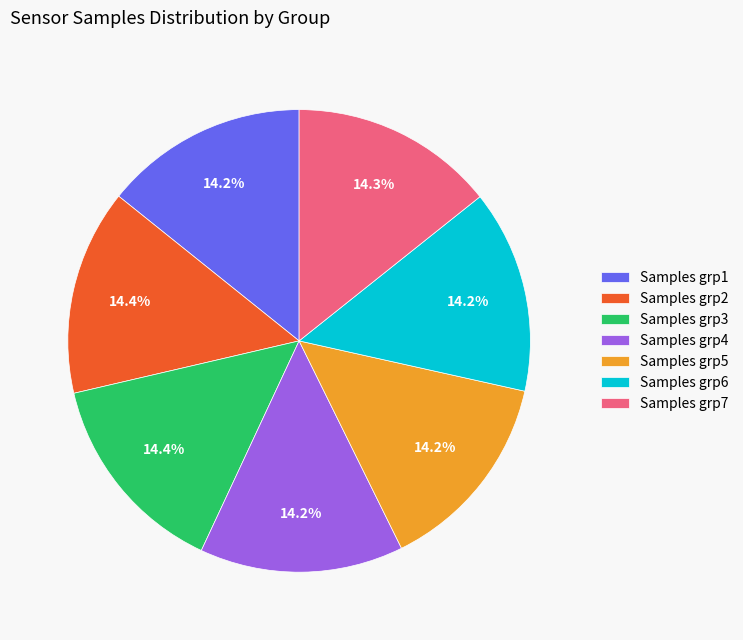

Approximately how many times larger is the value at Samples grp6 compared to Samples grp1?

1.0